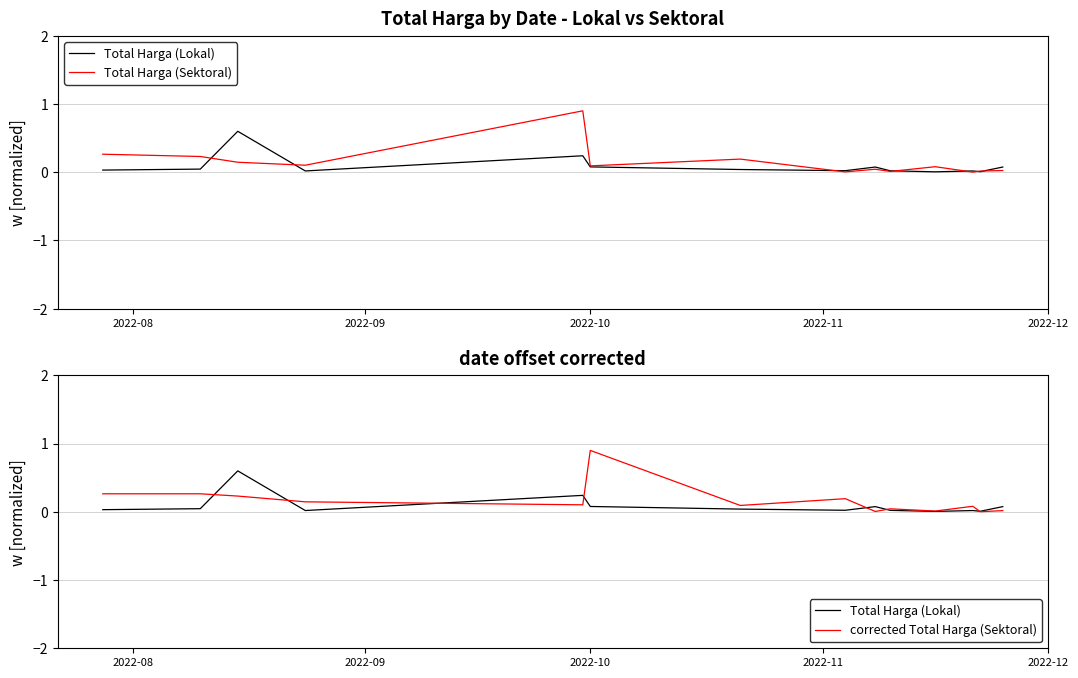

How many lines are shown in the chart?

3